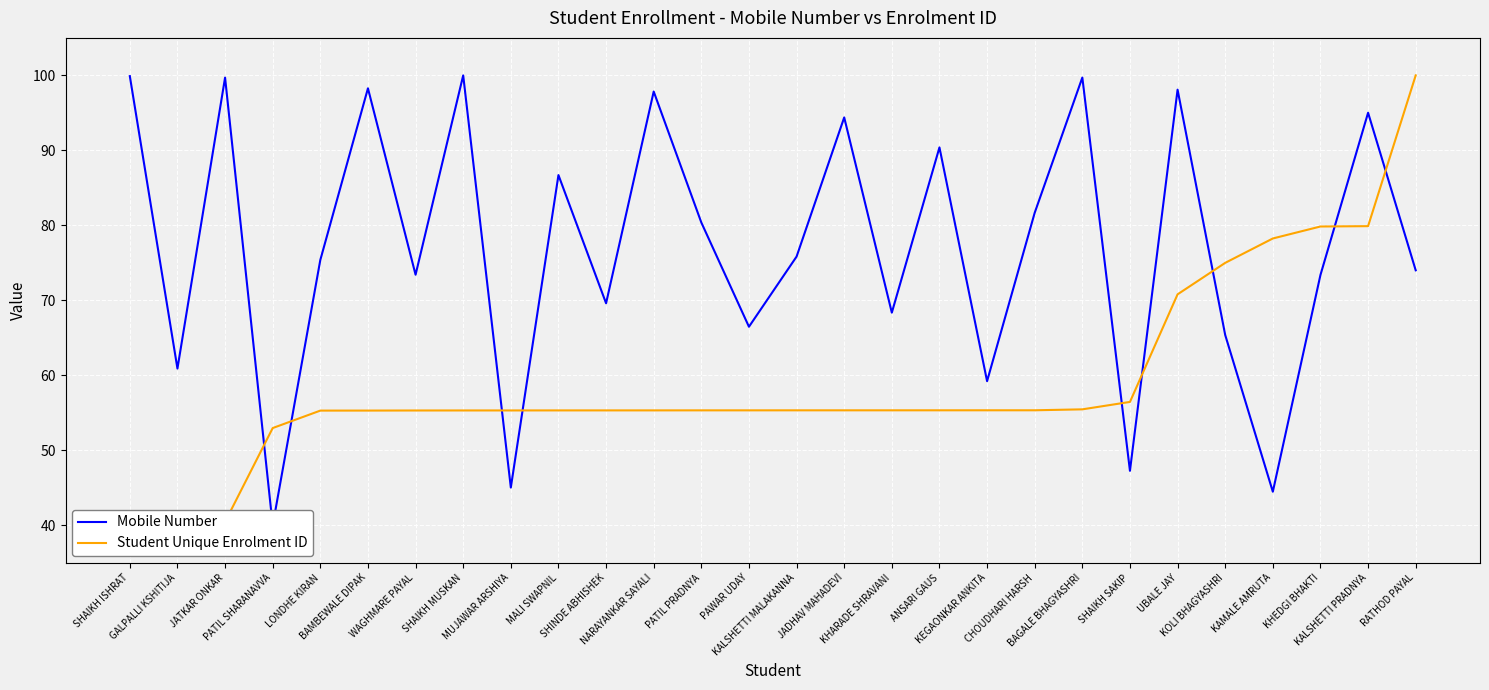

Reading right to left, extract all data points from this chart.

Mobile Number: RATHOD PAYAL=74.0	KALSHETTI PRADNYA=95.0	KHEDGI BHAKTI=73.4	KAMALE AMRUTA=44.5	KOLI BHAGYASHRI=65.4	UBALE JAY=98.1	SHAIKH SAKIP=47.3	BAGALE BHAGYASHRI=99.7	CHOUDHARI HARSH=81.7	KEGAONKAR ANKITA=59.2	ANSARI GAUS=90.4	KHARADE SHRAVANI=68.4	JADHAV MAHADEVI=94.4	KALSHETTI MALAKANNA=75.8	PAWAR UDAY=66.5	PATIL PRADNYA=80.4	NARAYANKAR SAYALI=97.8	SHINDE ABHISHEK=69.6	MALI SWAPNIL=86.7	MUJAWAR ARSHIYA=45.0	SHAIKH MUSKAN=100.0	WAGHMARE PAYAL=73.4	BAMBEWALE DIPAK=98.3	LONDHE KIRAN=75.4	PATIL SHARANAVVA=40.0	JATKAR ONKAR=99.7	GALPALLI KSHITIJA=60.9	SHAIKH ISHRAT=99.9
Student Unique Enrolment ID: RATHOD PAYAL=100.0	KALSHETTI PRADNYA=79.9	KHEDGI BHAKTI=79.9	KAMALE AMRUTA=78.3	KOLI BHAGYASHRI=75.0	UBALE JAY=70.8	SHAIKH SAKIP=56.5	BAGALE BHAGYASHRI=55.5	CHOUDHARI HARSH=55.3	KEGAONKAR ANKITA=55.3	ANSARI GAUS=55.3	KHARADE SHRAVANI=55.3	JADHAV MAHADEVI=55.3	KALSHETTI MALAKANNA=55.3	PAWAR UDAY=55.3	PATIL PRADNYA=55.3	NARAYANKAR SAYALI=55.3	SHINDE ABHISHEK=55.3	MALI SWAPNIL=55.3	MUJAWAR ARSHIYA=55.3	SHAIKH MUSKAN=55.3	WAGHMARE PAYAL=55.3	BAMBEWALE DIPAK=55.3	LONDHE KIRAN=55.3	PATIL SHARANAVVA=53.0	JATKAR ONKAR=40.5	GALPALLI KSHITIJA=40.0	SHAIKH ISHRAT=40.0